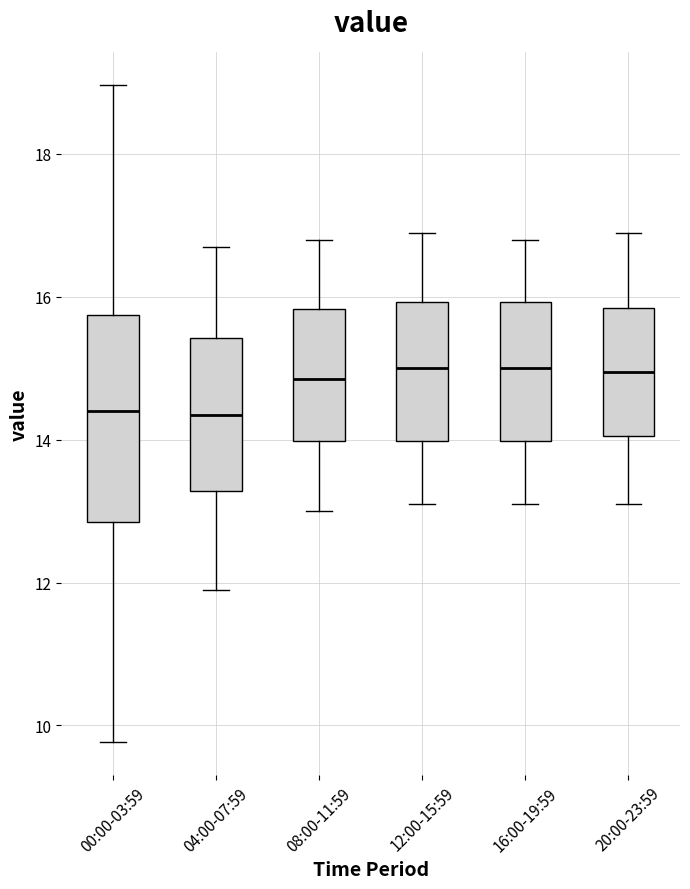

Reading left to right, read every box against the y-axis: the position of its median line, the range the box covers, and the ends of its whiskers. The values are not printed on the chart, so give them approximately, as read against the axis.

00:00-03:59: median 14.4, box 12.8 to 15.8, whiskers 9.8 to 19.0
04:00-07:59: median 14.4, box 13.2 to 15.4, whiskers 12.0 to 16.8
08:00-11:59: median 14.8, box 14.0 to 15.8, whiskers 13.0 to 16.8
12:00-15:59: median 15.0, box 14.0 to 16.0, whiskers 13.2 to 17.0
16:00-19:59: median 15.0, box 14.0 to 16.0, whiskers 13.2 to 16.8
20:00-23:59: median 15.0, box 14.0 to 15.8, whiskers 13.2 to 17.0